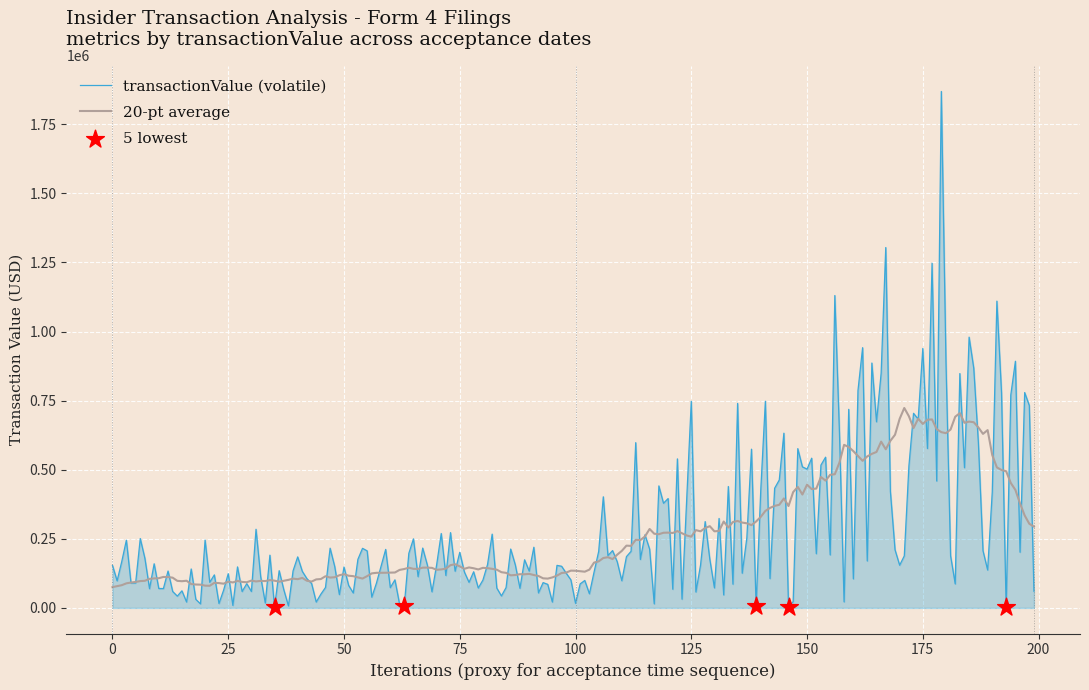

List the series in order of their peak value, highest first.

transactionValue (volatile), 20-pt average